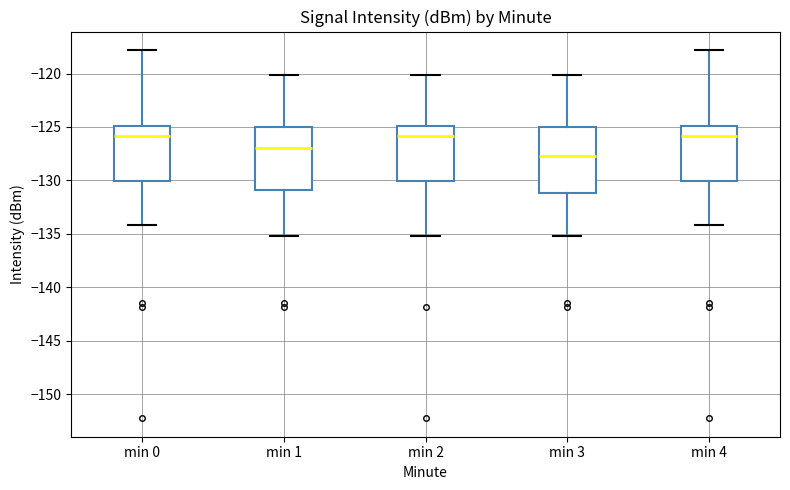

Reading left to right, read every box against the y-axis: the position of its median line, the range the box covers, and the ends of its whiskers. The values are not printed on the chart, so give them approximately, as read against the axis.

min 0: median -126.0, box -130.0 to -125.0, whiskers -134.0 to -118.0
min 1: median -127.0, box -131.0 to -125.0, whiskers -135.0 to -120.0
min 2: median -126.0, box -130.0 to -125.0, whiskers -135.0 to -120.0
min 3: median -127.5, box -131.0 to -125.0, whiskers -135.0 to -120.0
min 4: median -126.0, box -130.0 to -125.0, whiskers -134.0 to -118.0